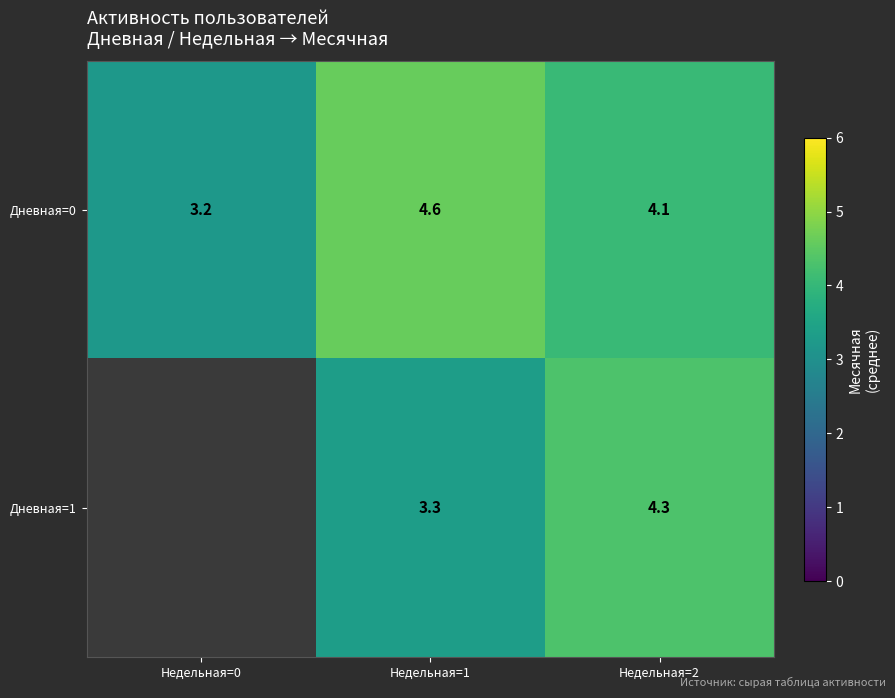

Rank the categories by Дневная=0 value from lowest to highest.

Недельная=0, Недельная=2, Недельная=1